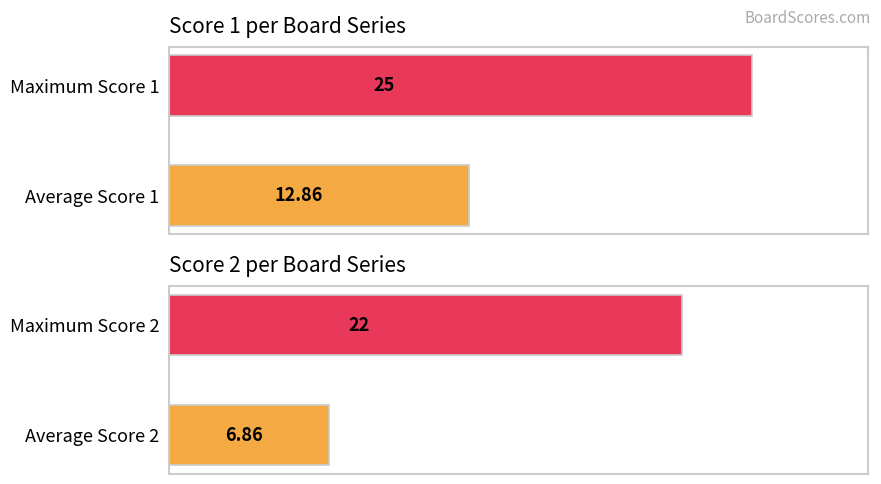

What is the average value of the Score 2 series?

7